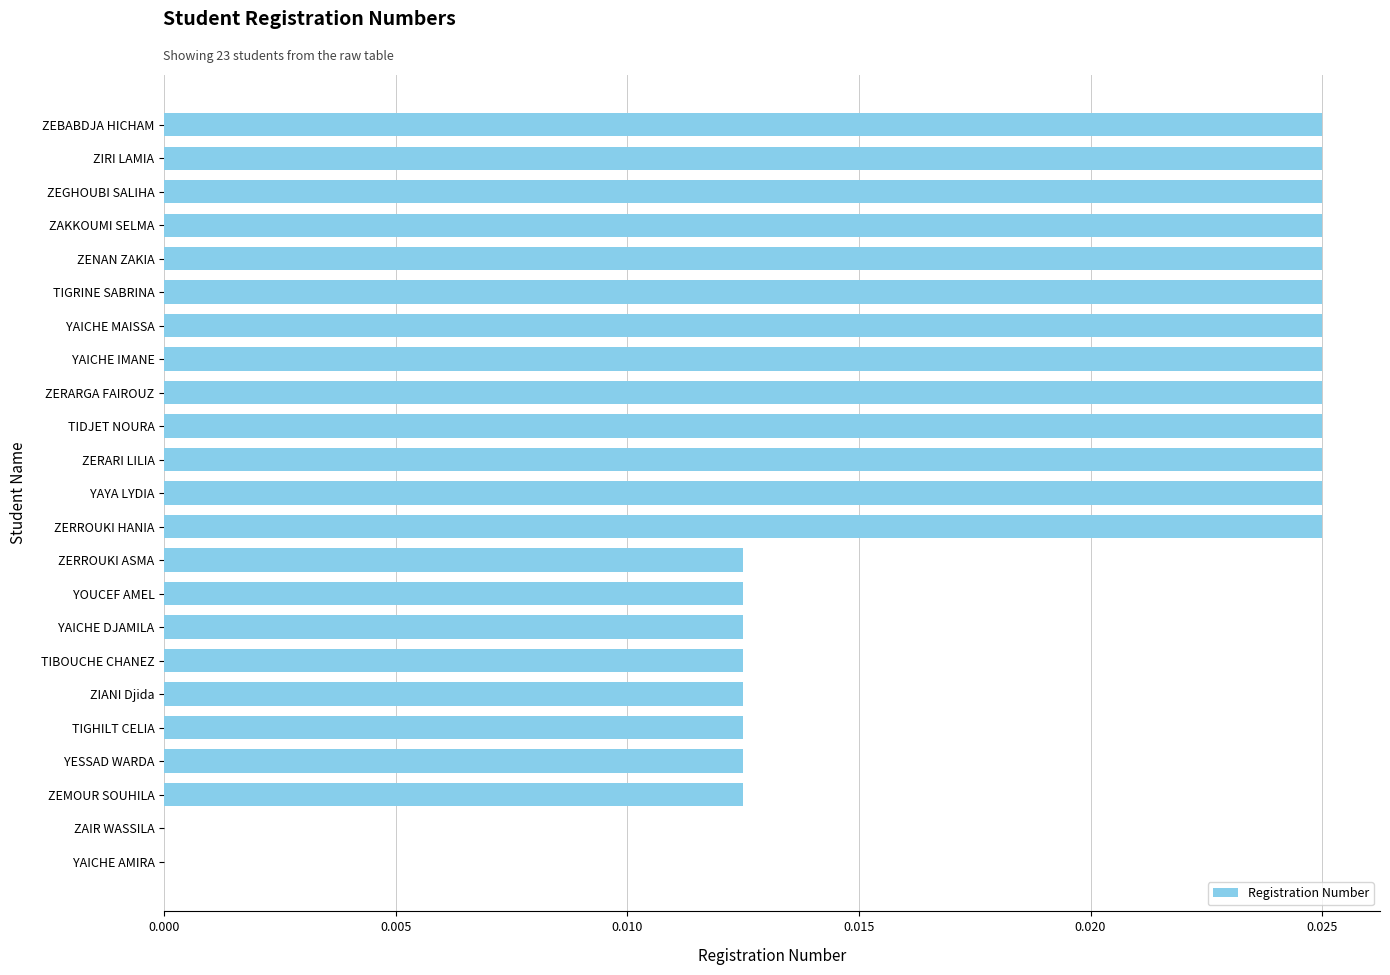

What is the sum of all values?

0.4